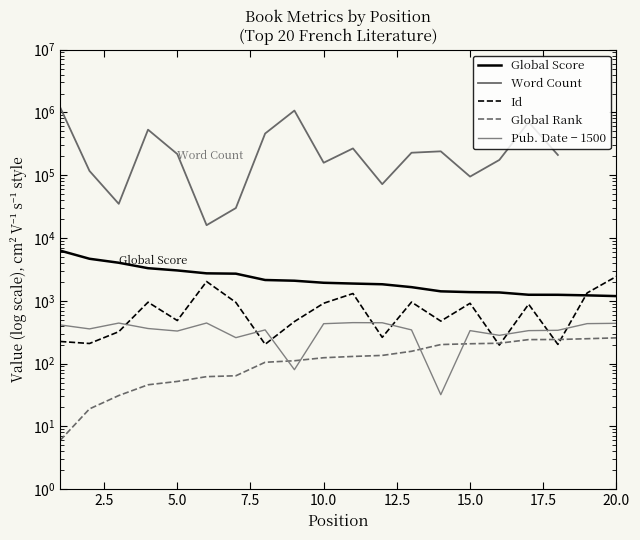

What is the label of the 18th point from the right?

5.0